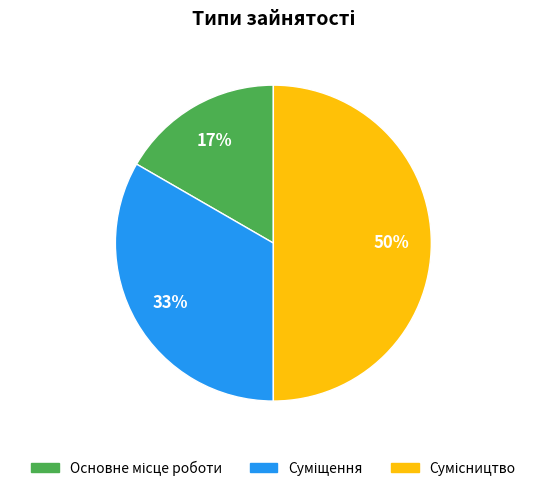

To the nearest percent, what is the difference between the largest and smallest slice percentages?

33%